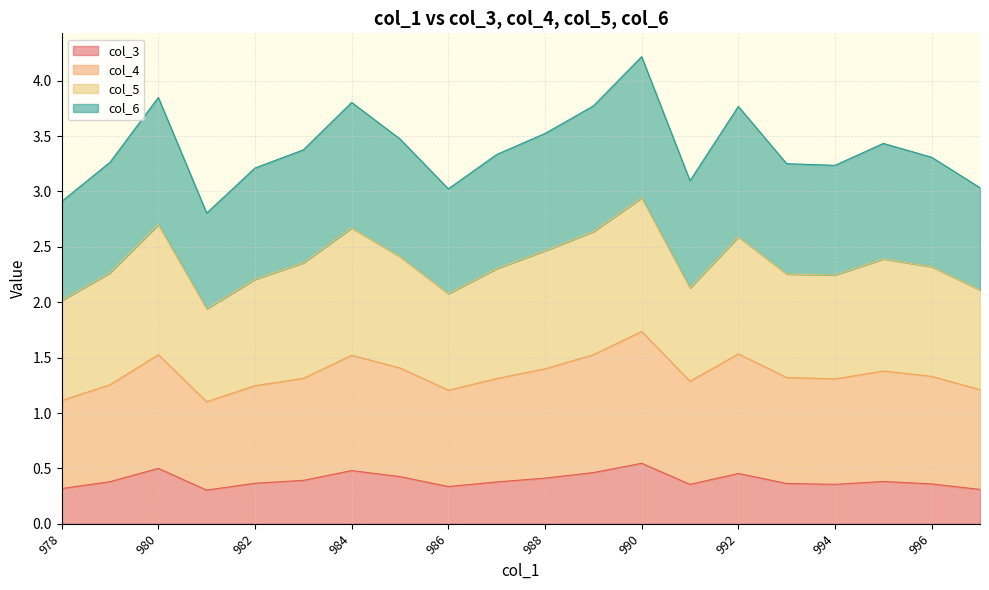

What is the value of the col_3 point at the 4th from the left?

0.3